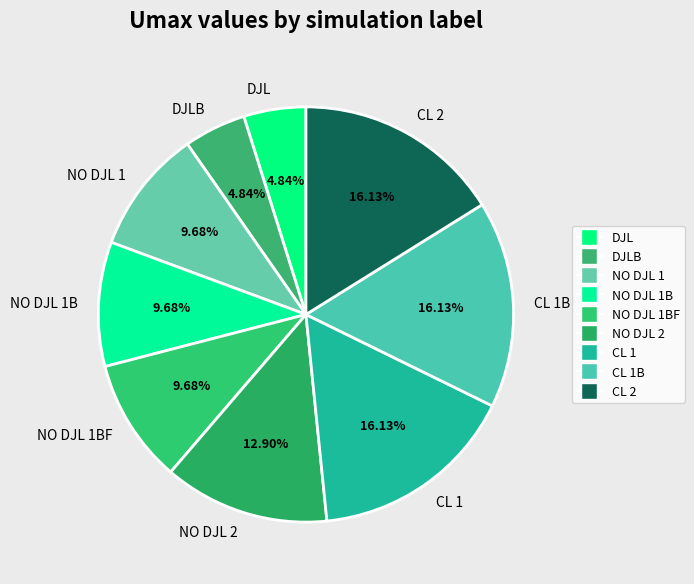

What percentage do CL 1 and NO DJL 1 together represent?

25.8%